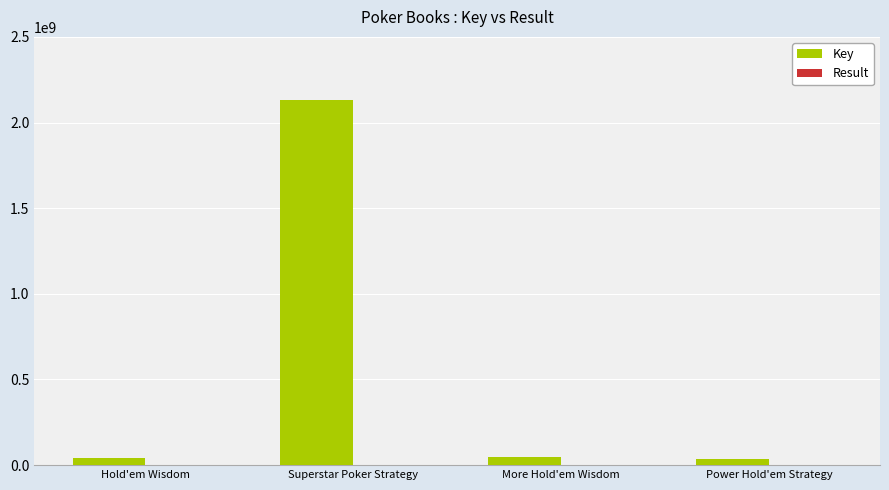

At which category is the sum across all series the highest?

Superstar Poker Strategy